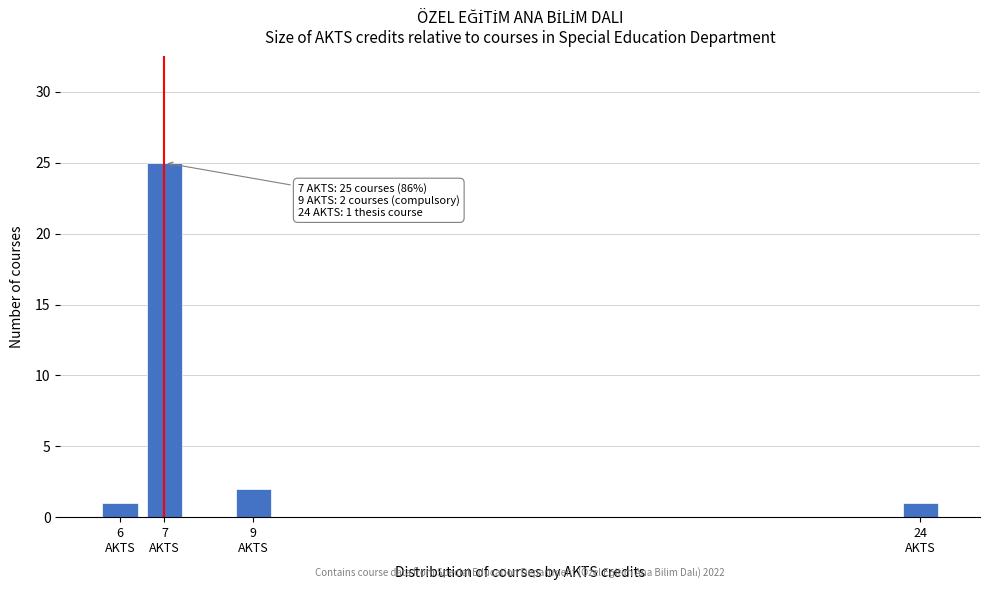

Reading left to right, extract all data points from this chart.

1	25	2	1